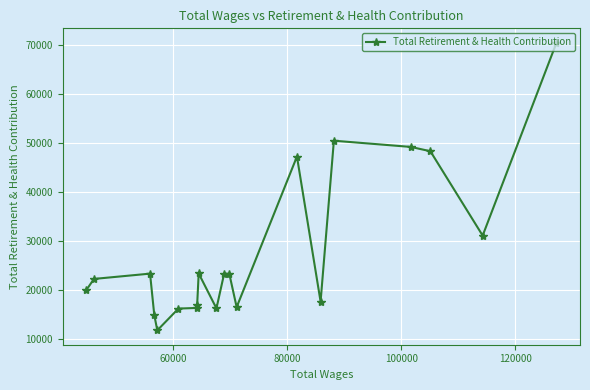

What is the average value?

27971